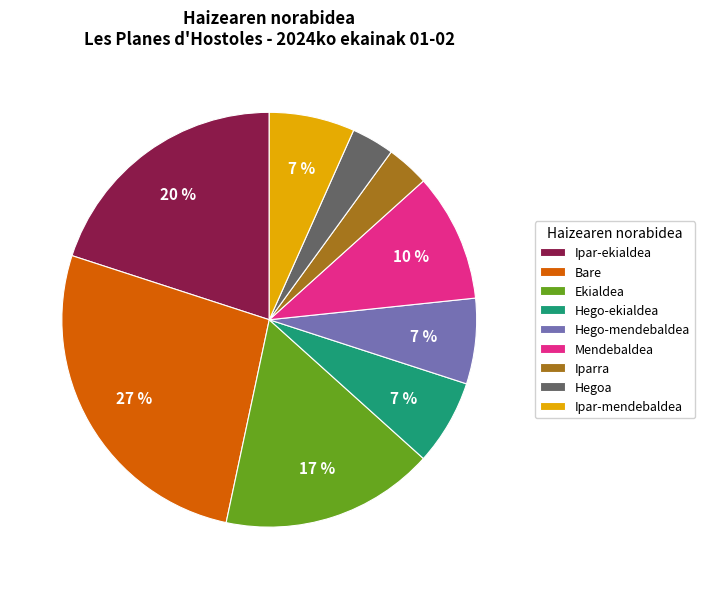

Is there a majority slice in this chart?

No